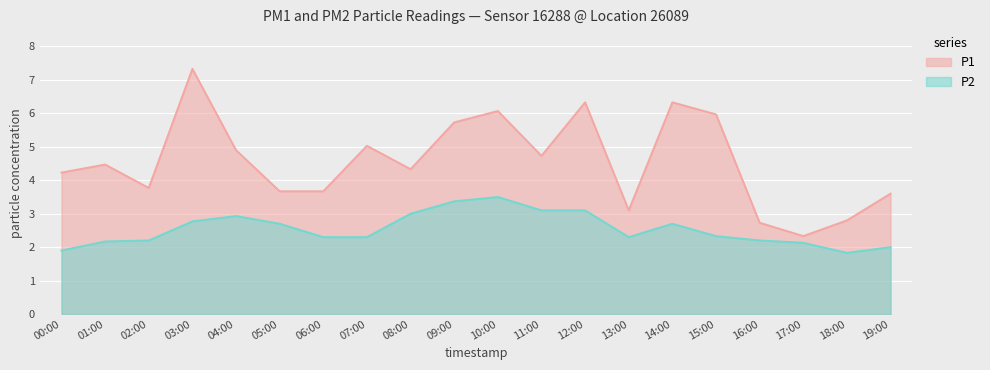

Which has a higher value, 15:00 or 04:00?

15:00